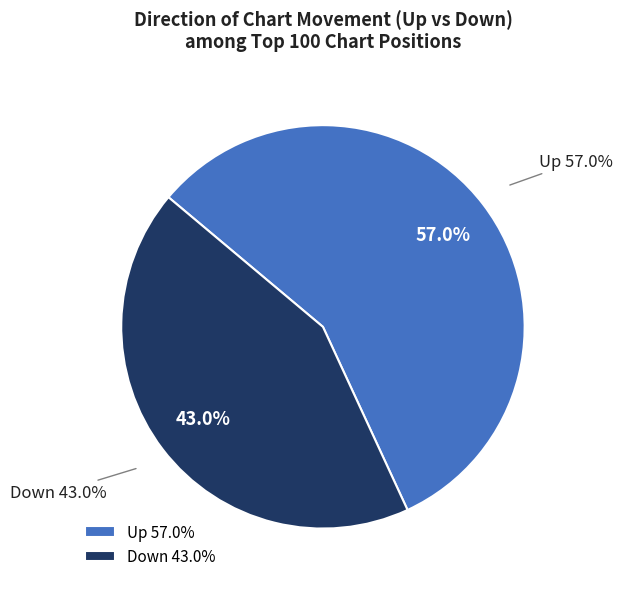

Rank the categories by value from highest to lowest.

up, down